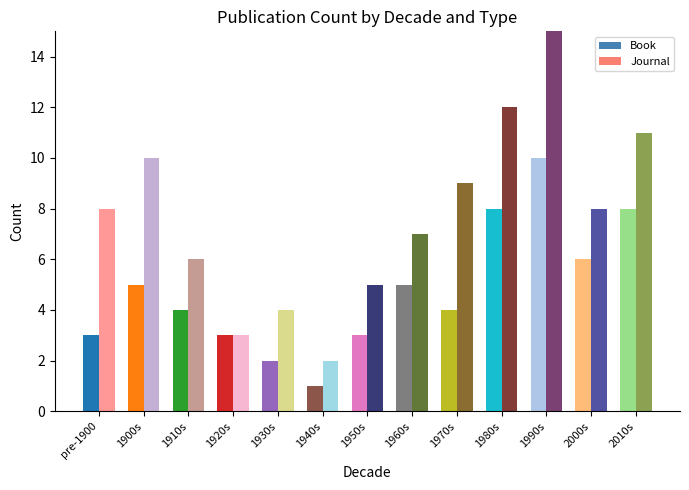

How many bars are there in each group?

2